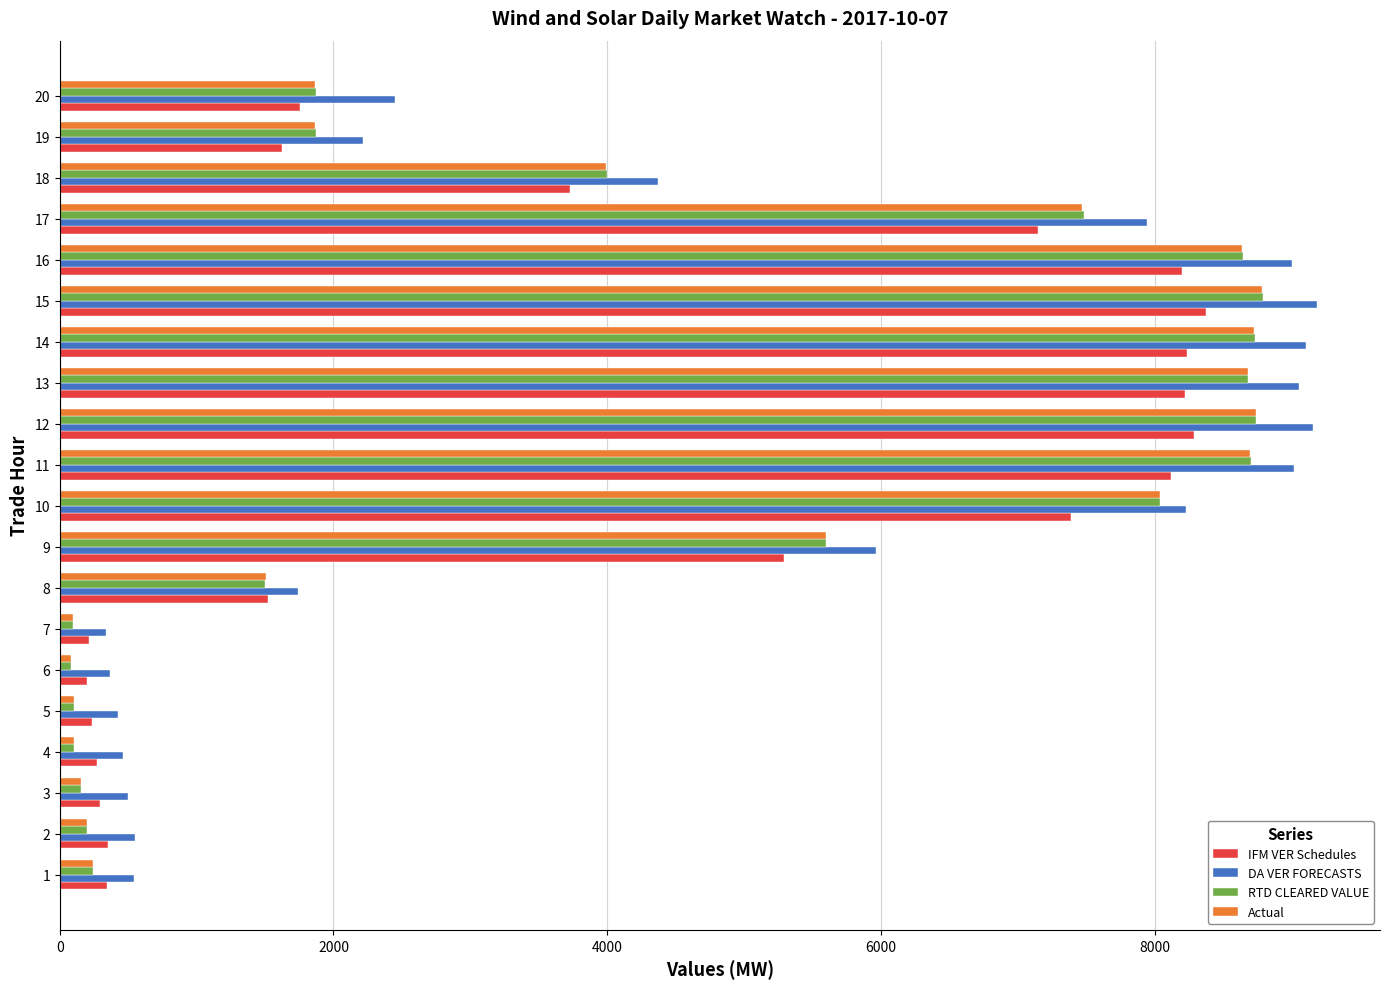

True or false: DA VER FORECASTS has a value of 1733.5 at 17.

False